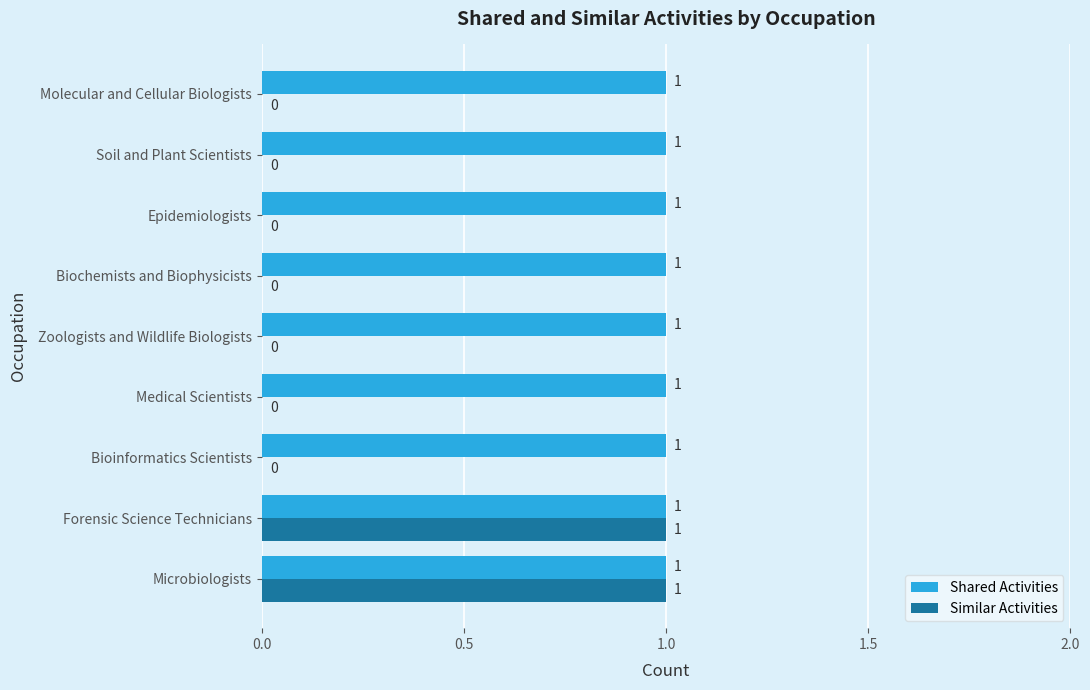

What is the sum of all Shared Activities values?

9